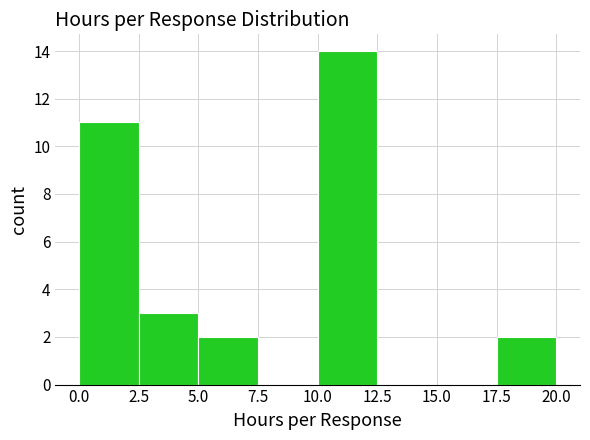

Reading left to right, list every bar in this chart as the range it spans on the x-axis followed by its height. The values are not printed on the chart, so give them approximately, as read against the axis.

0.0 to 2.5: 11
2.5 to 5.0: 3
5.0 to 7.5: 2
7.5 to 10.0: 0
10.0 to 12.5: 14
12.5 to 15.0: 0
15.0 to 17.5: 0
17.5 to 20.0: 2